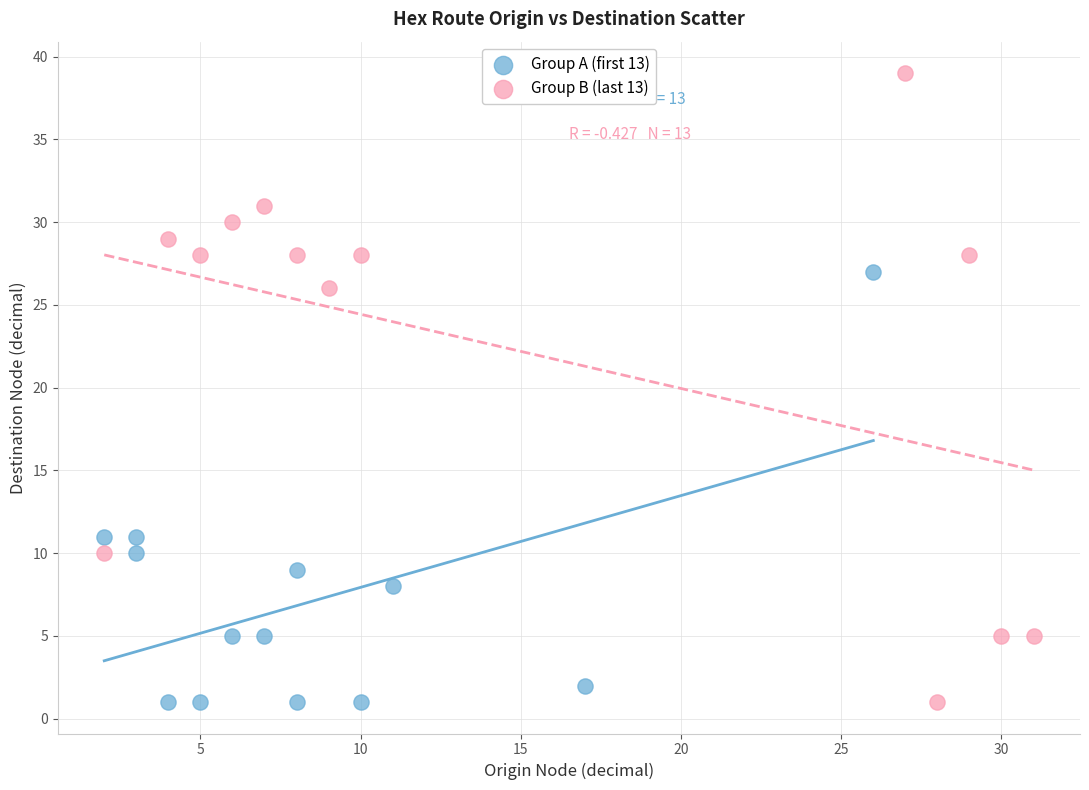

Which series has the largest Y range (max minus min)?

Group B (last 13)